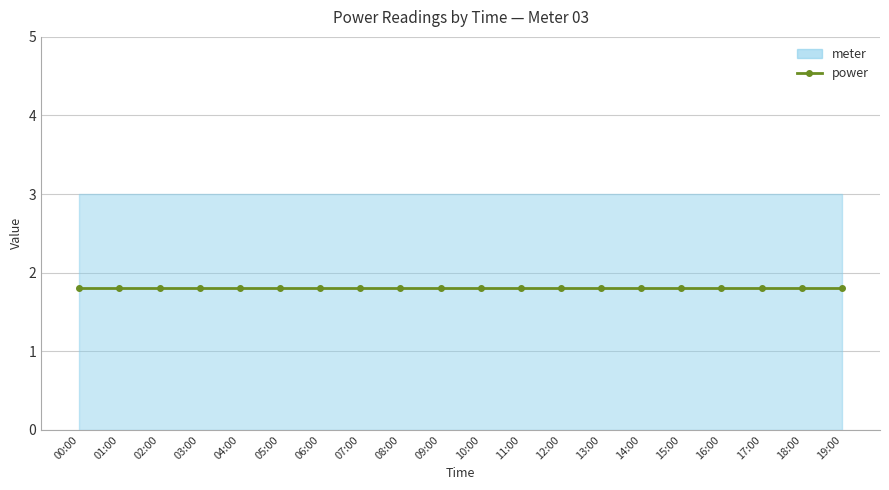

What is the label of the 14th point from the right?

06:00